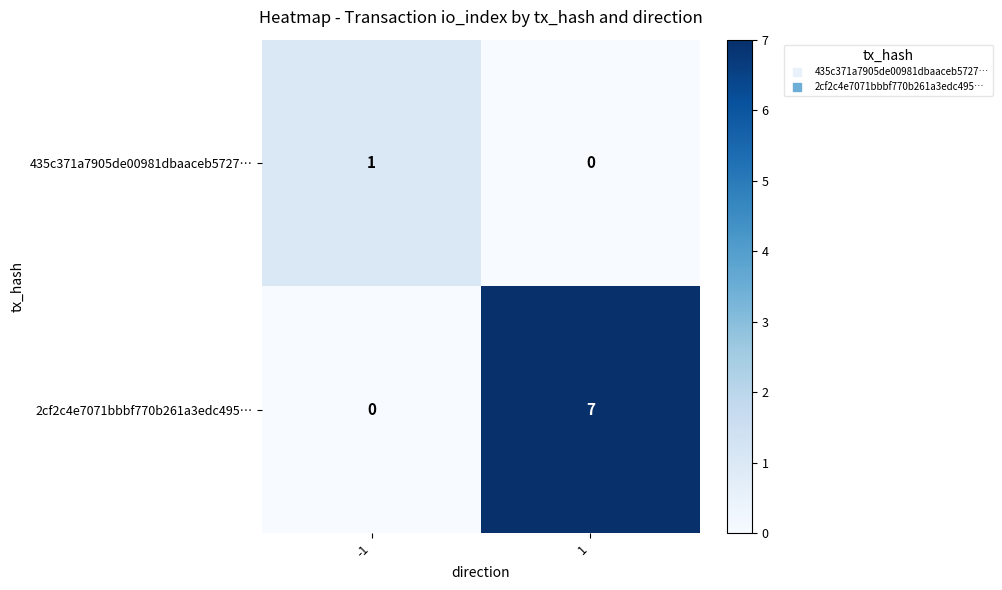

How many distinct data groups are displayed?

2